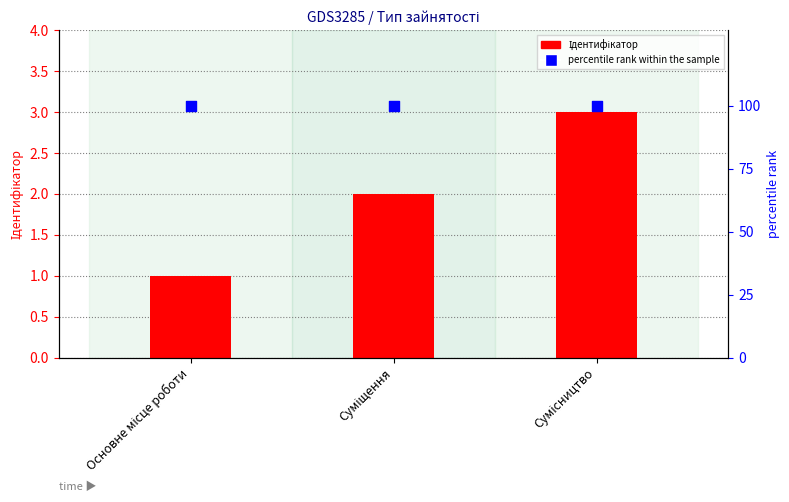

At which category is the sum across all series the highest?

Сумісництво